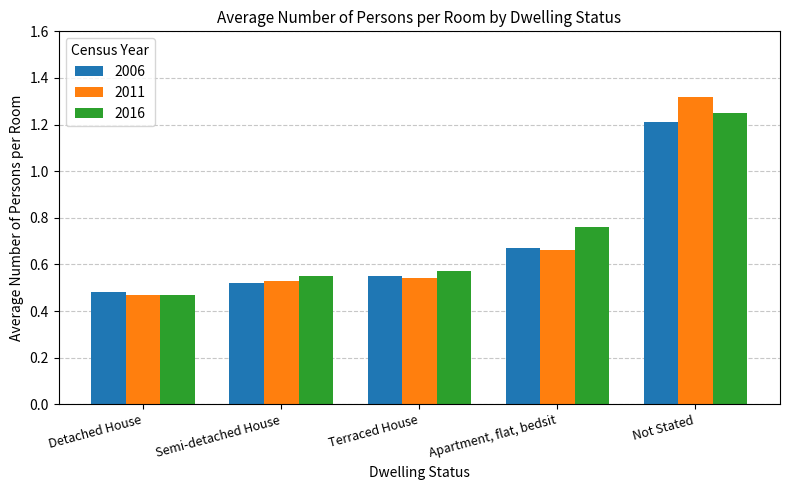

How many groups of bars are there?

5